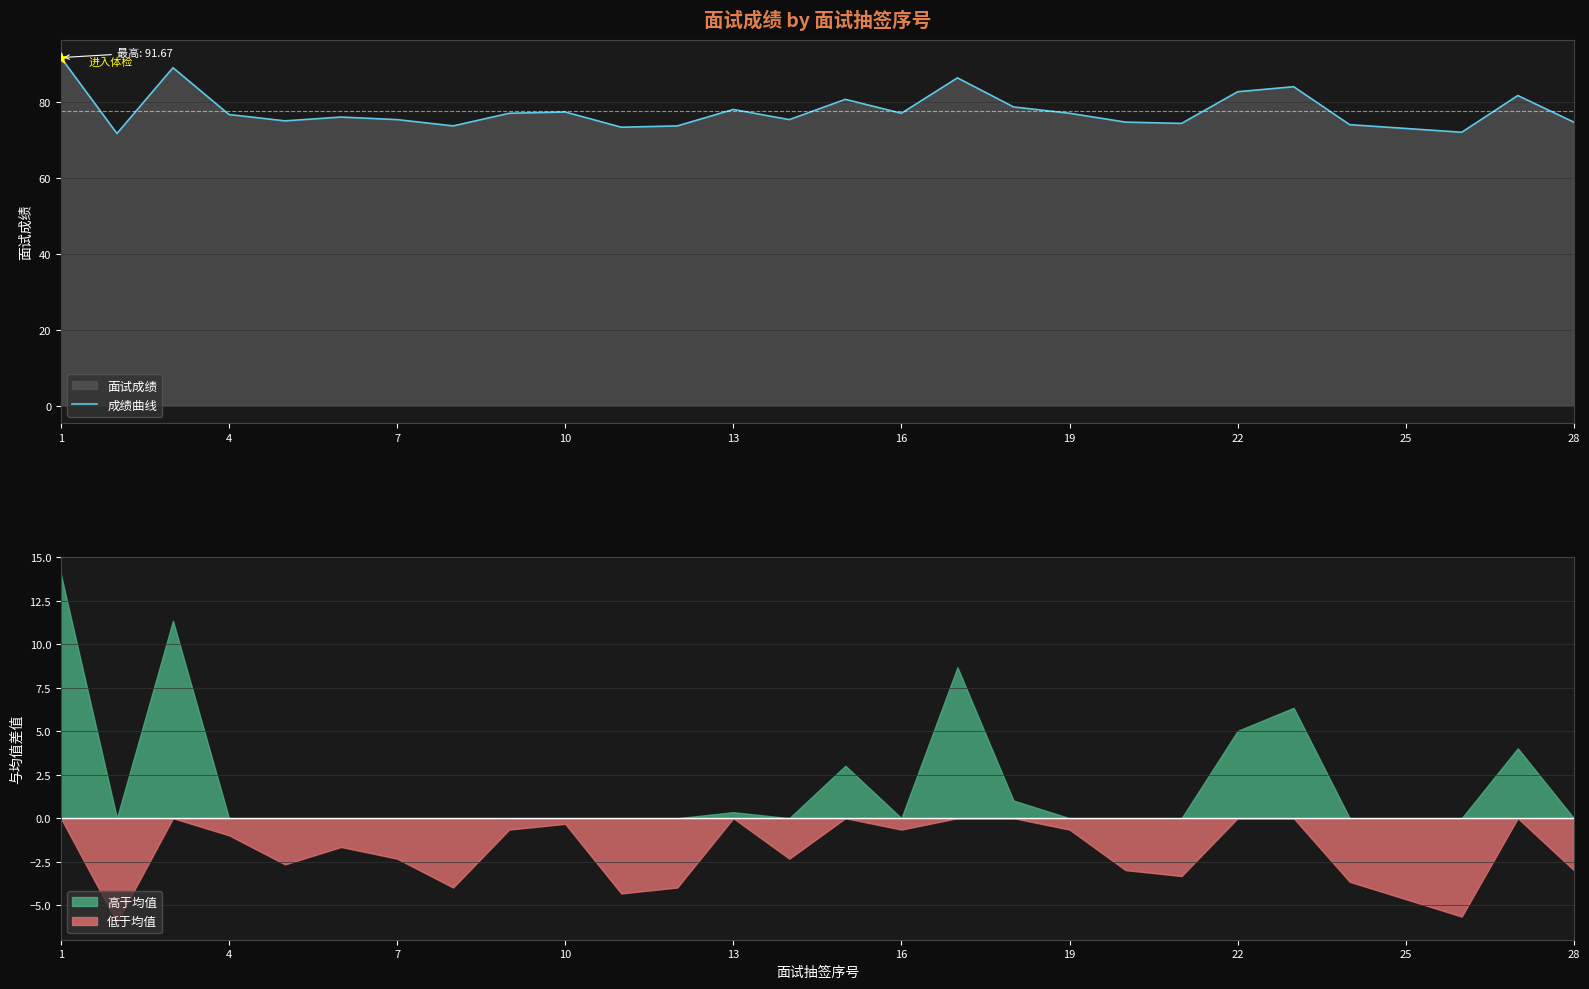

What is the minimum value for 成绩曲线?

71.7